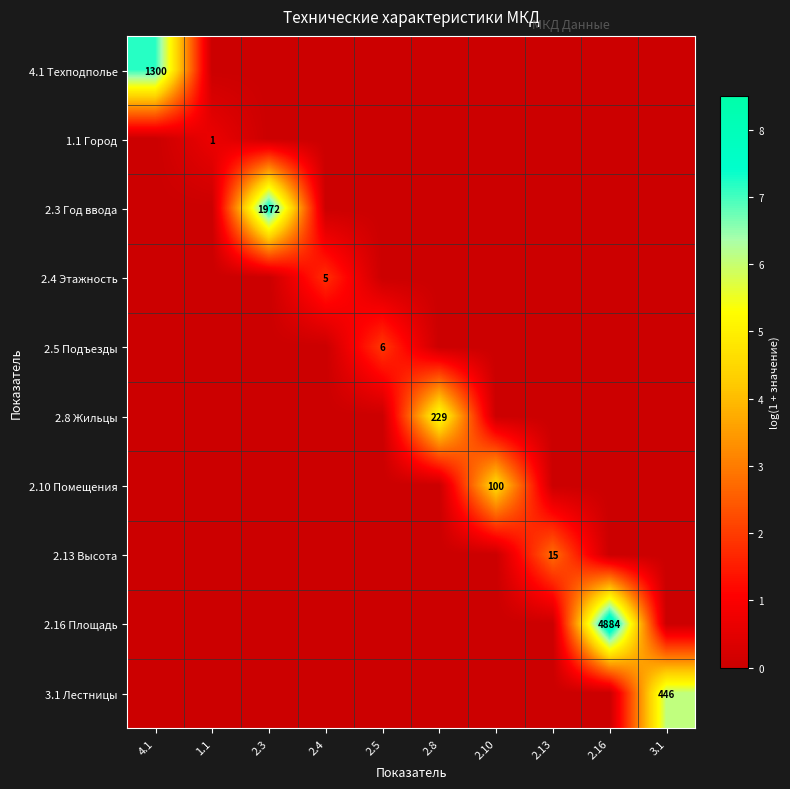

How many positive values does the 2.10 Помещения series have?

1